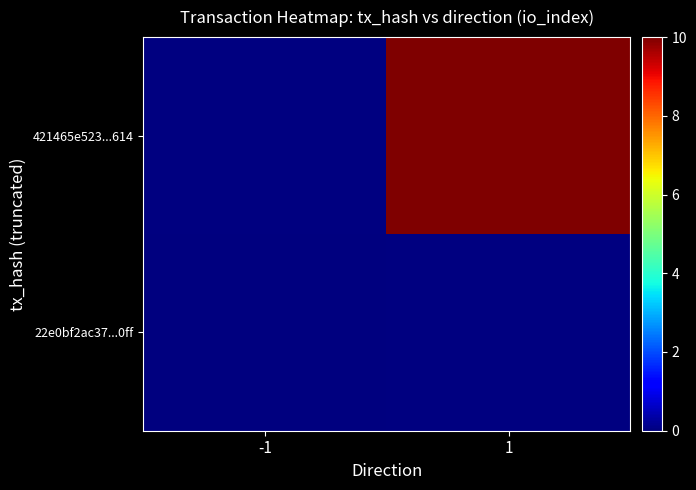

True or false: 421465e523...614 has a value of 13.9 at 1.

False